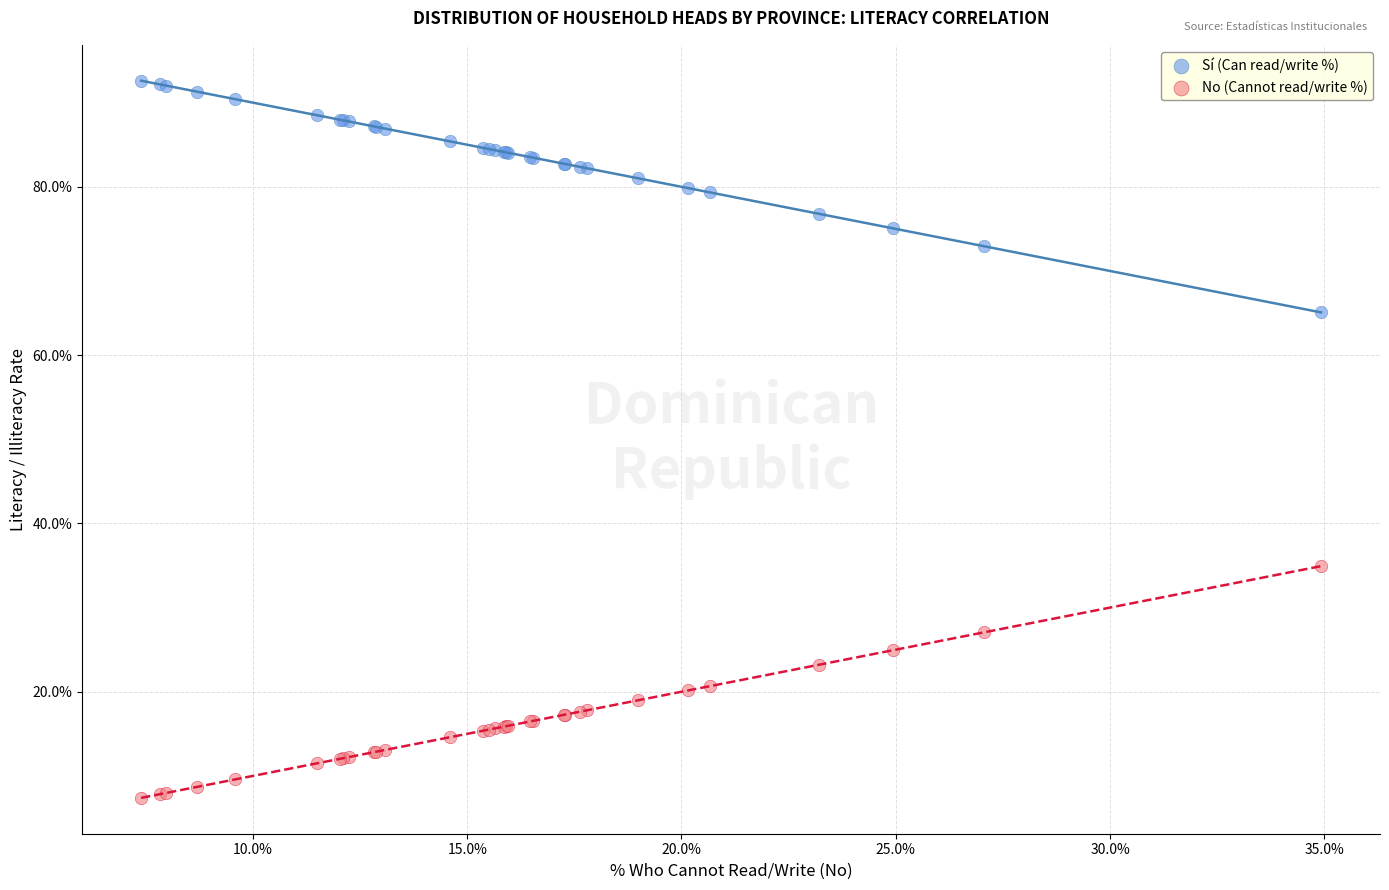

What are all the series names shown in the legend?

Sí (Can read/write %), No (Cannot read/write %)